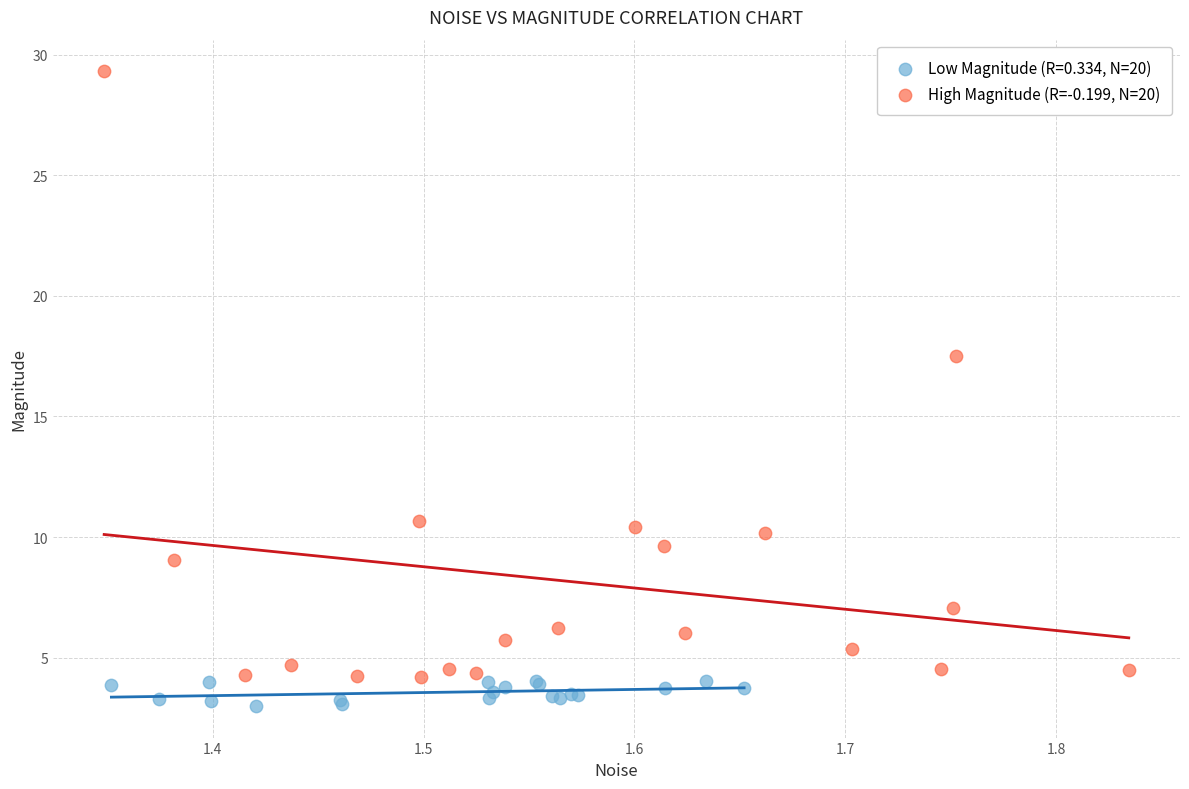

Which series reaches the minimum Y coordinate?

Low Magnitude (R=0.334, N=20)